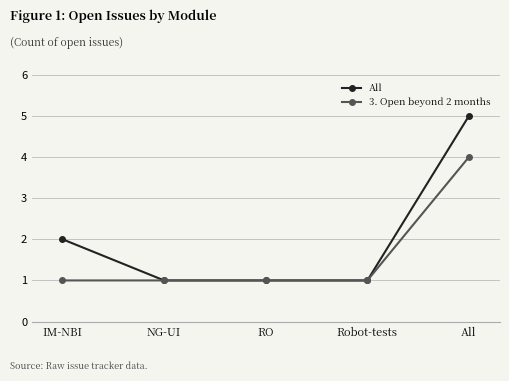

At which category is the sum across all series the highest?

All